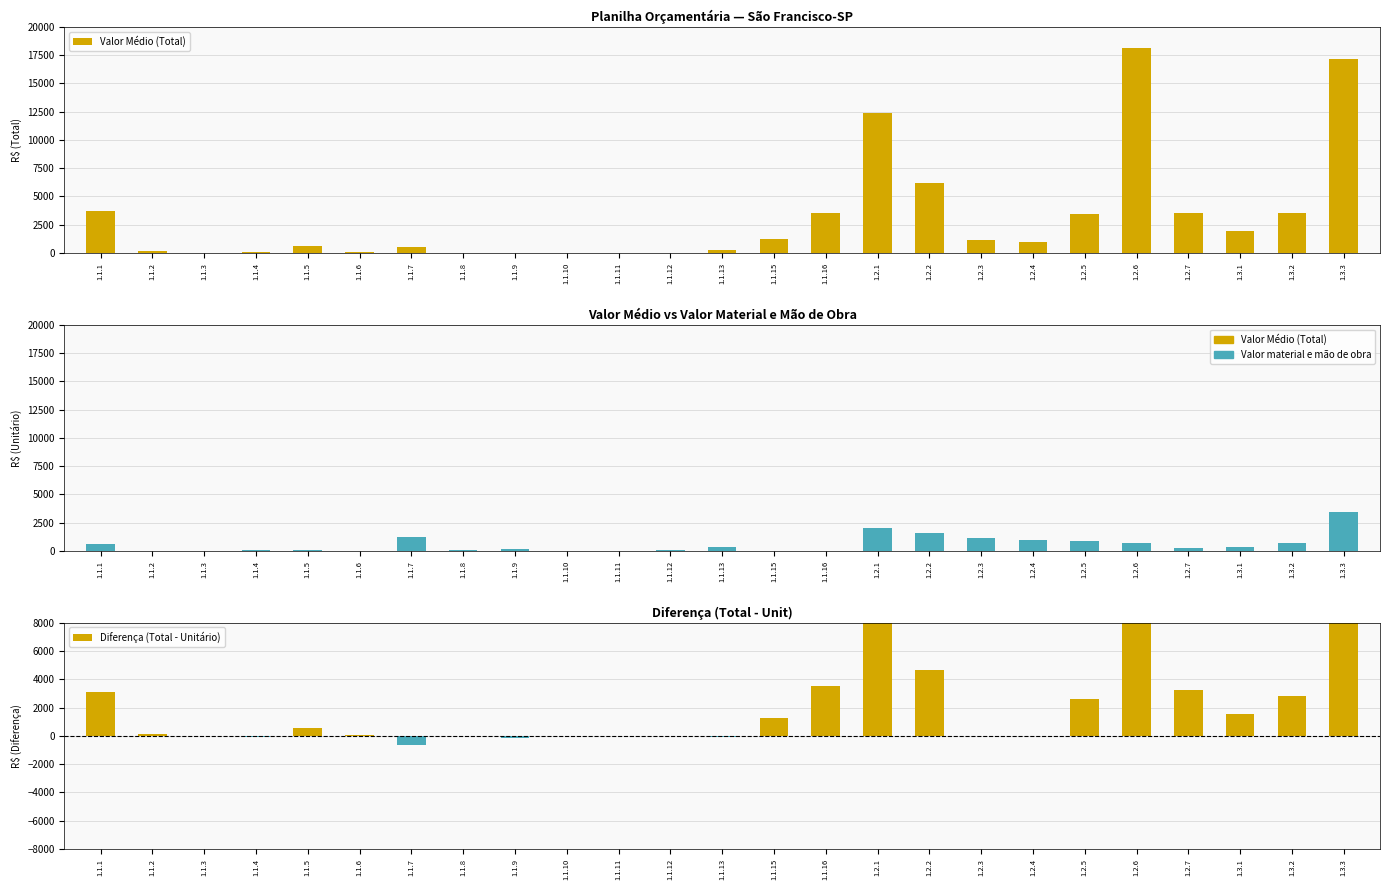

Which series has the largest total across all categories?

Valor Médio (Total)